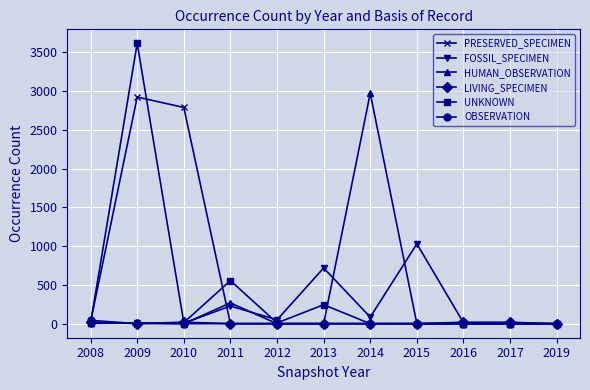

Which series has the largest range (max minus min)?

UNKNOWN